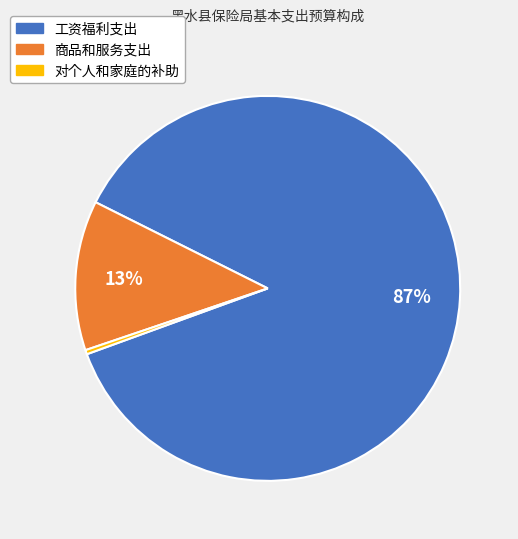

Which slice represents more than half of the pie?

工资福利支出